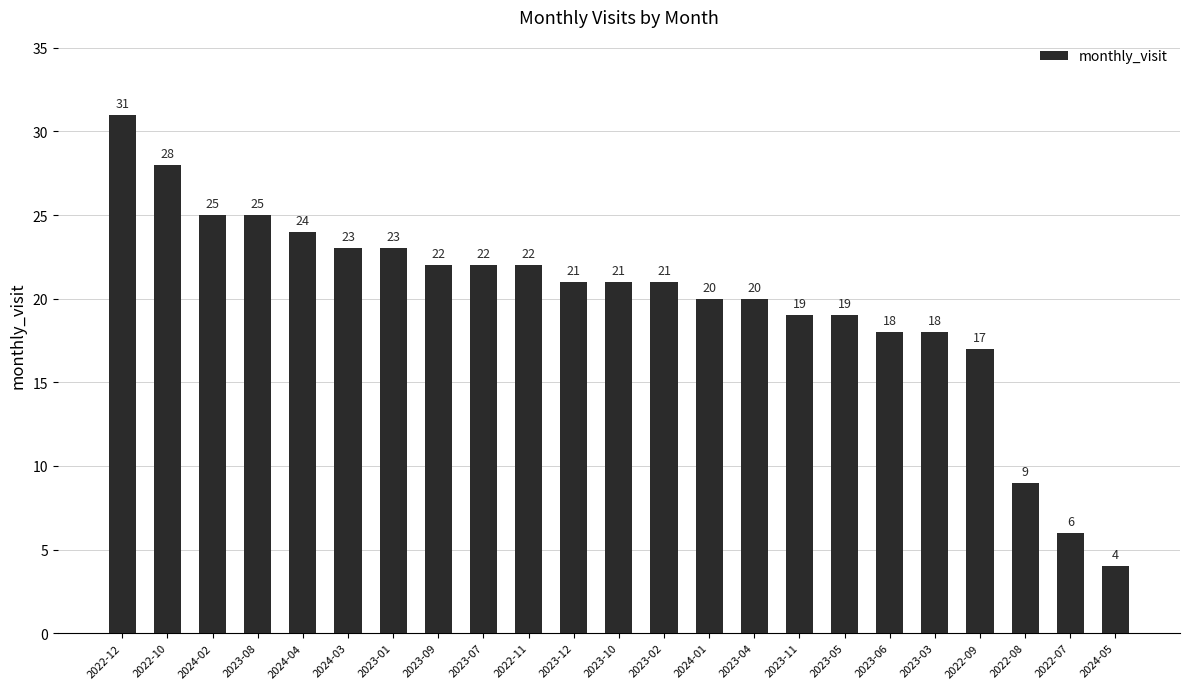

Are the bars horizontal?

No